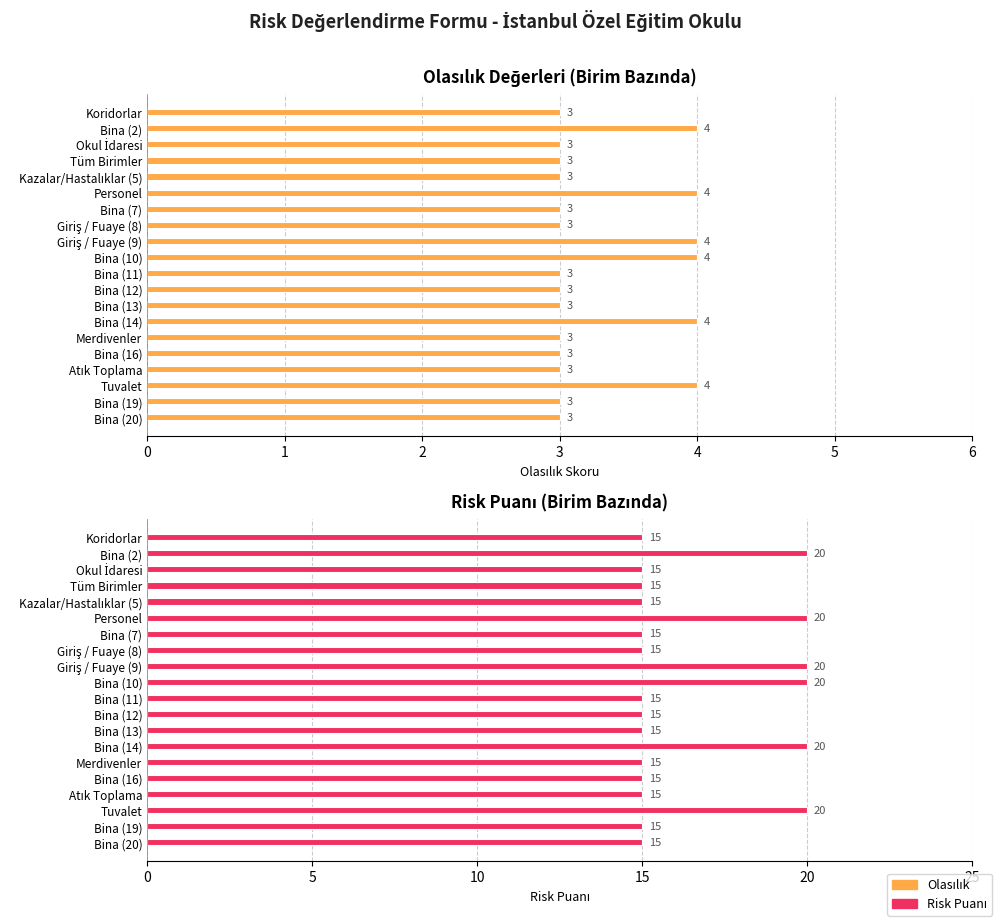

Which series has the widest spread of values?

Risk Puanı